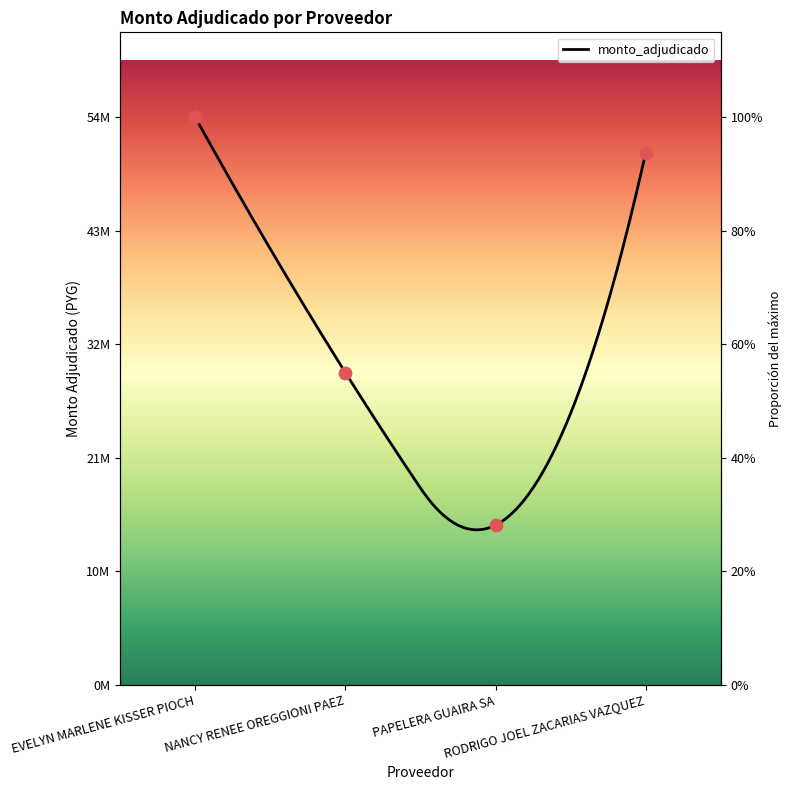

What is the change in value from EVELYN MARLENE KISSER PIOCH to NANCY RENEE OREGGIONI PAEZ?

-24655854